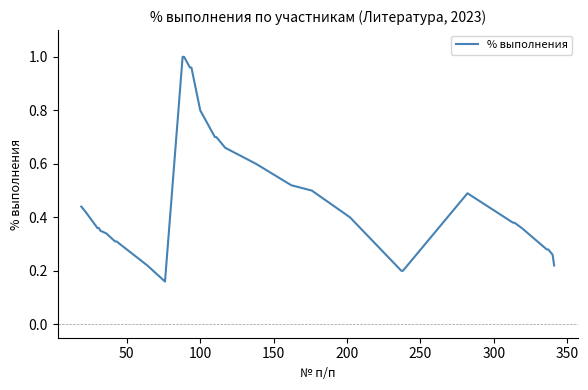

What is the sum of all values?

15.8